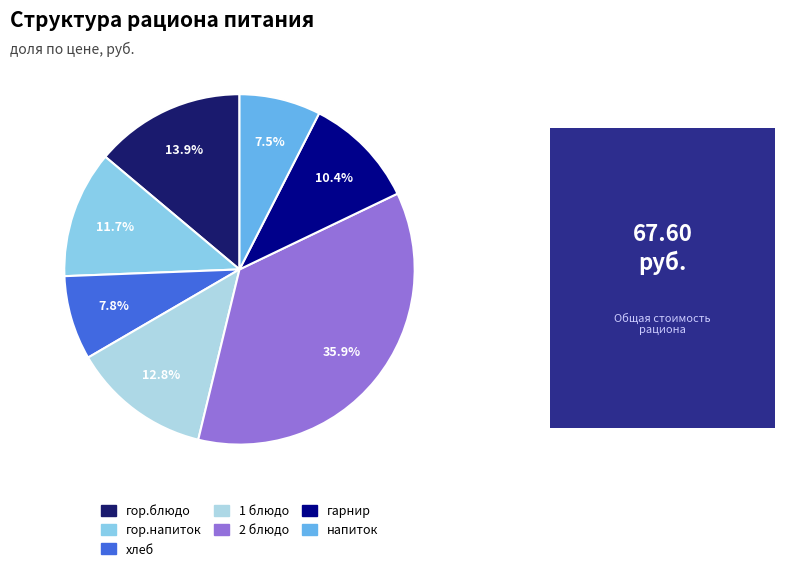

Is it true that 1 блюдо is 27% of the pie?

False